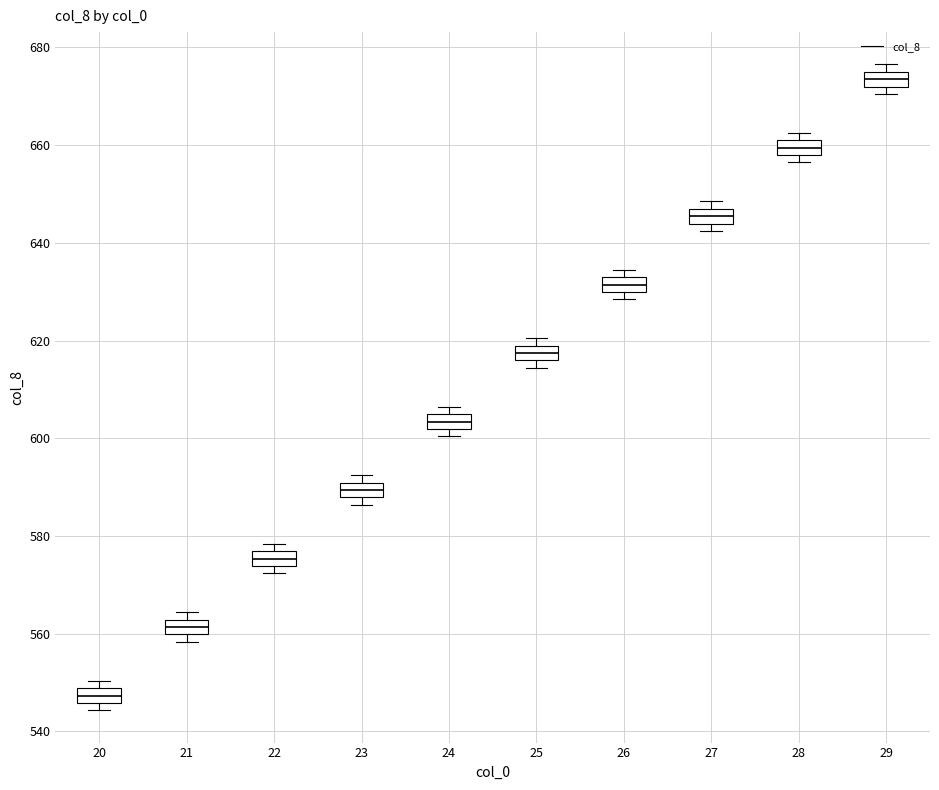

Where is the upper edge of the box at x = 23 on the y-axis? The values are not printed on the chart, so give them approximately, as read against the axis.

590